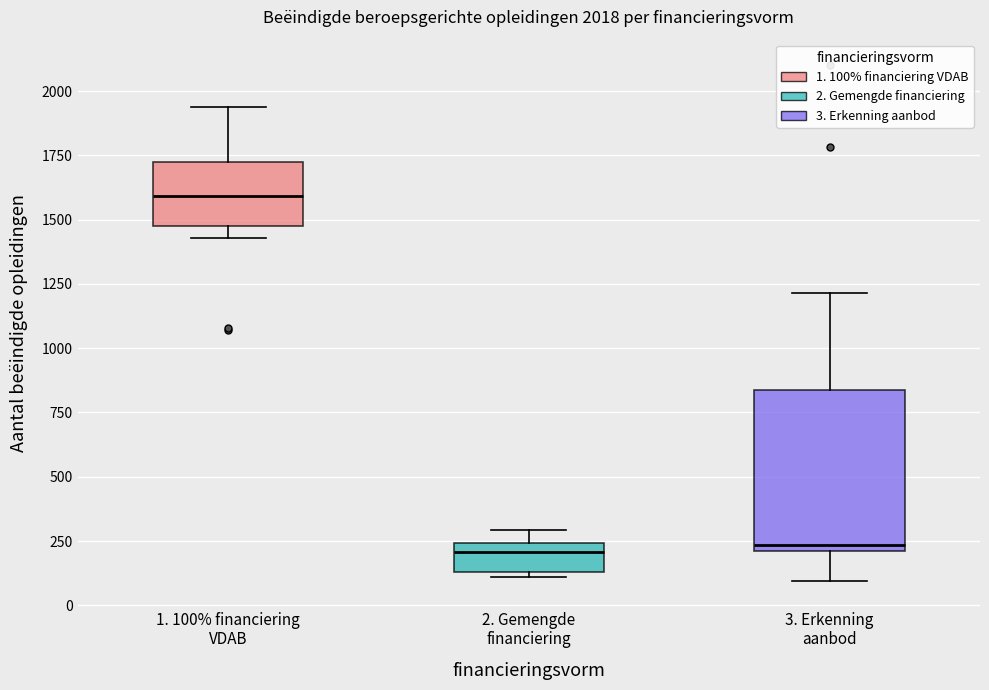

Which box has the highest median line?

1. 100% financiering VDAB